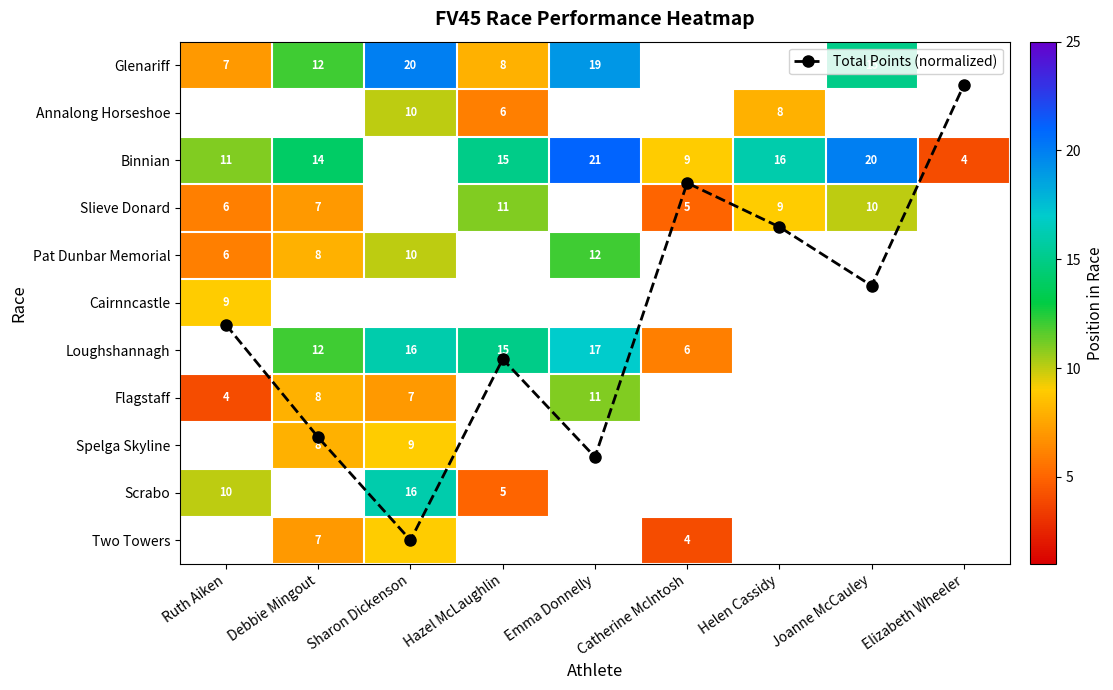

How many data points in Glenariff are less than 19?

4